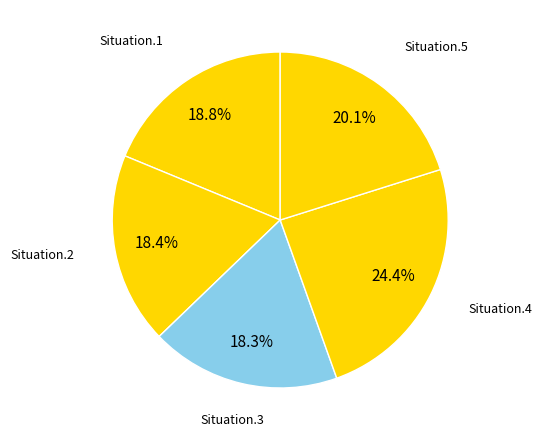

Between Situation.5 and Situation.2, which is larger?

Situation.5